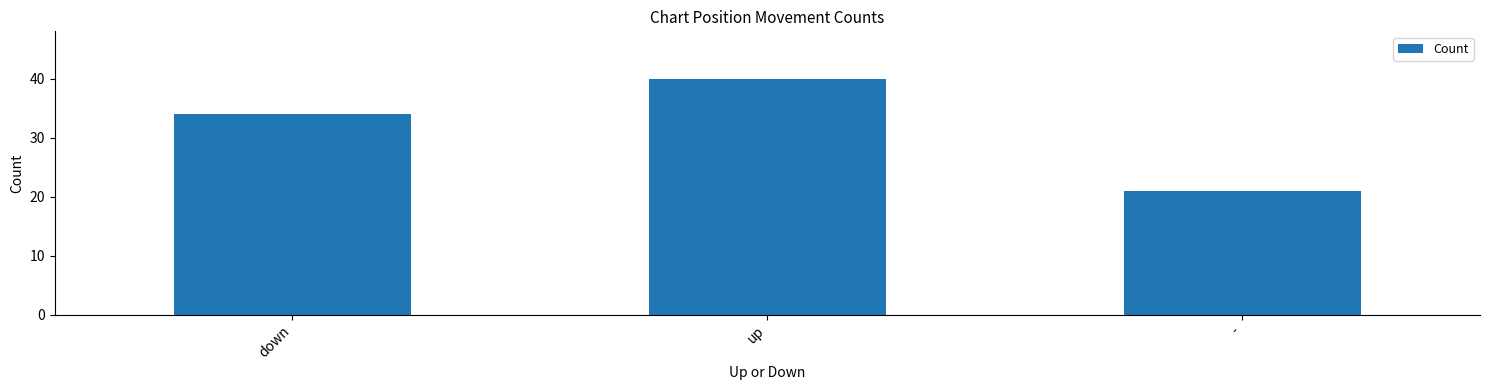

What is the label of the 1st bar from the right?

-